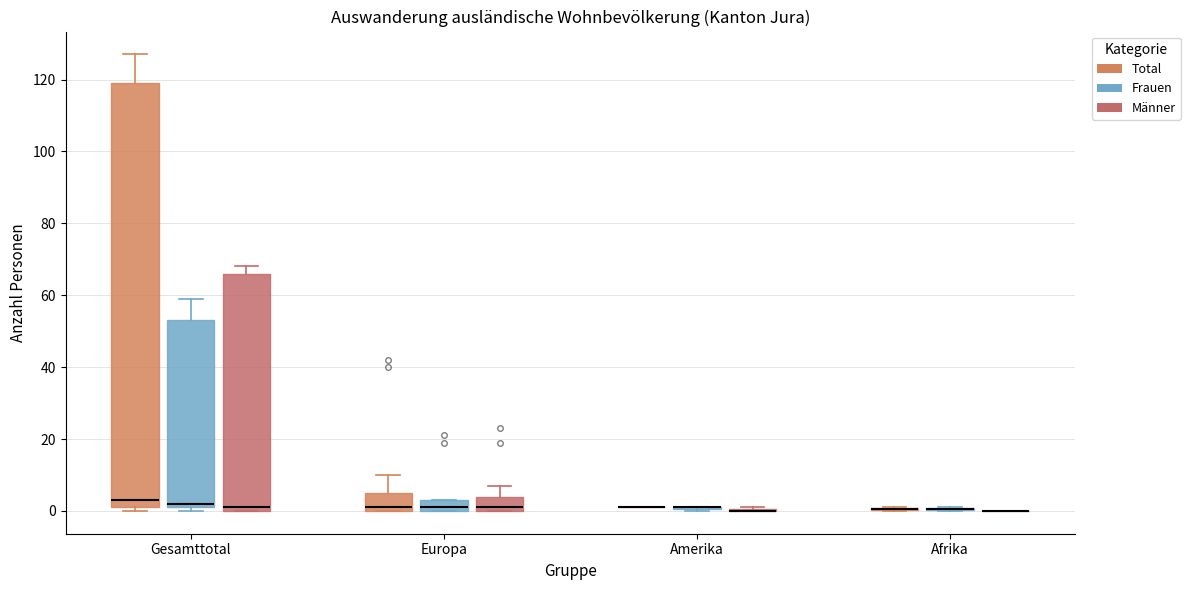

Comparing the boxes themselves (not the whiskers), which one is the tallest?

Gesamttotal (Total)